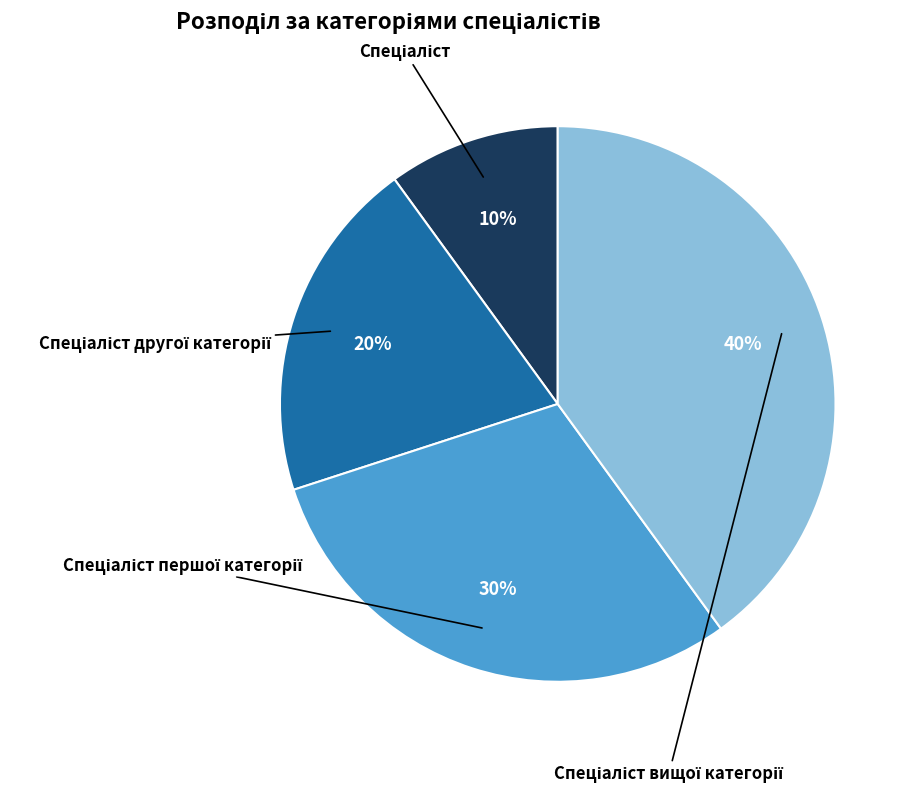

How many slices are in this pie chart?

4